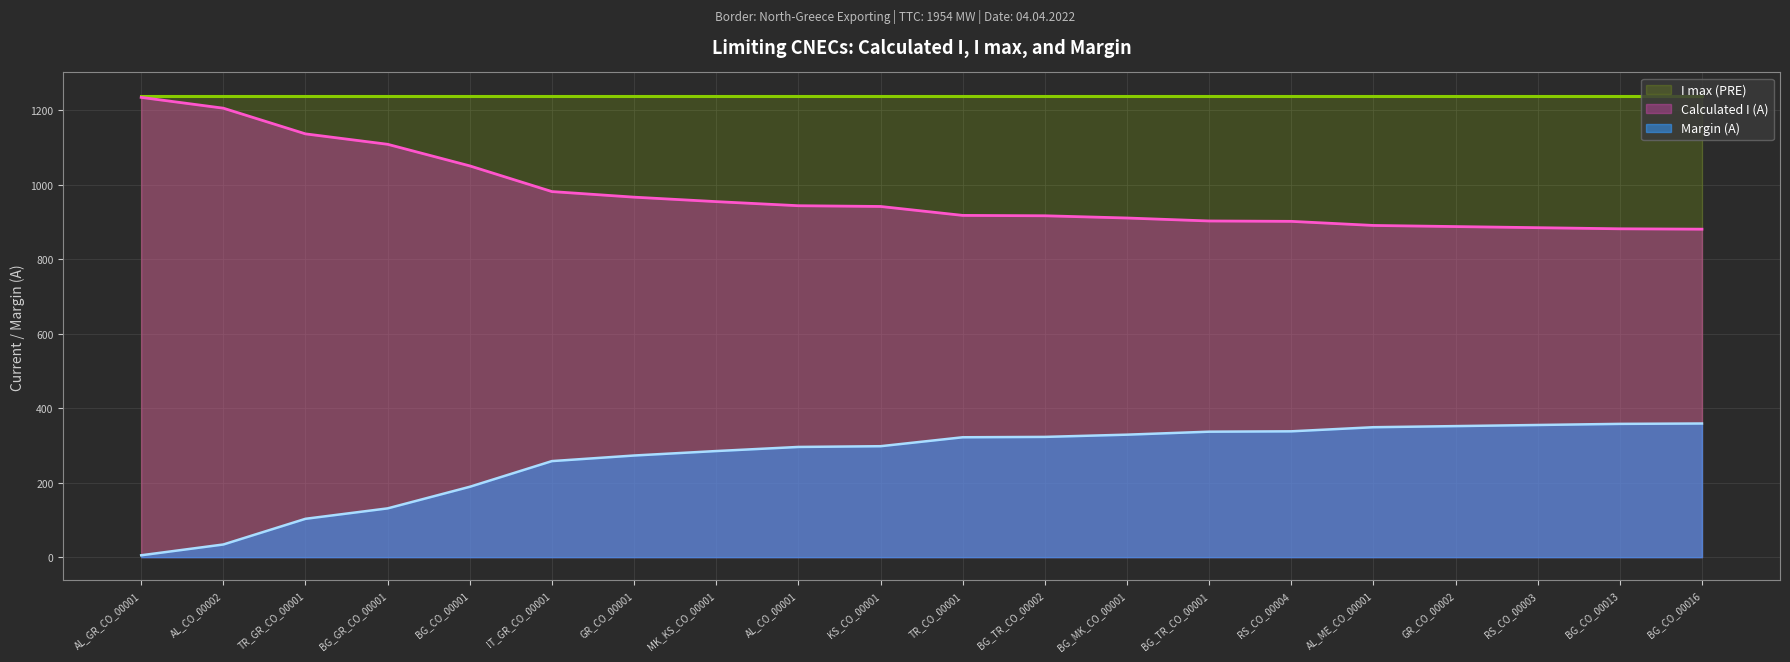

What is the total value across all series at BG_CO_00013?

2480